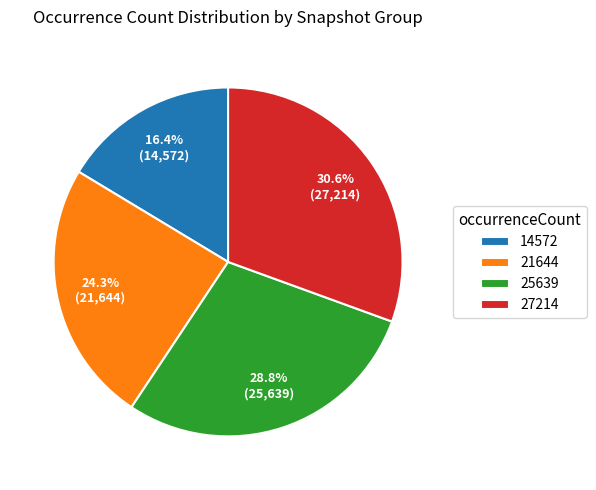

How many slices are in this pie chart?

4